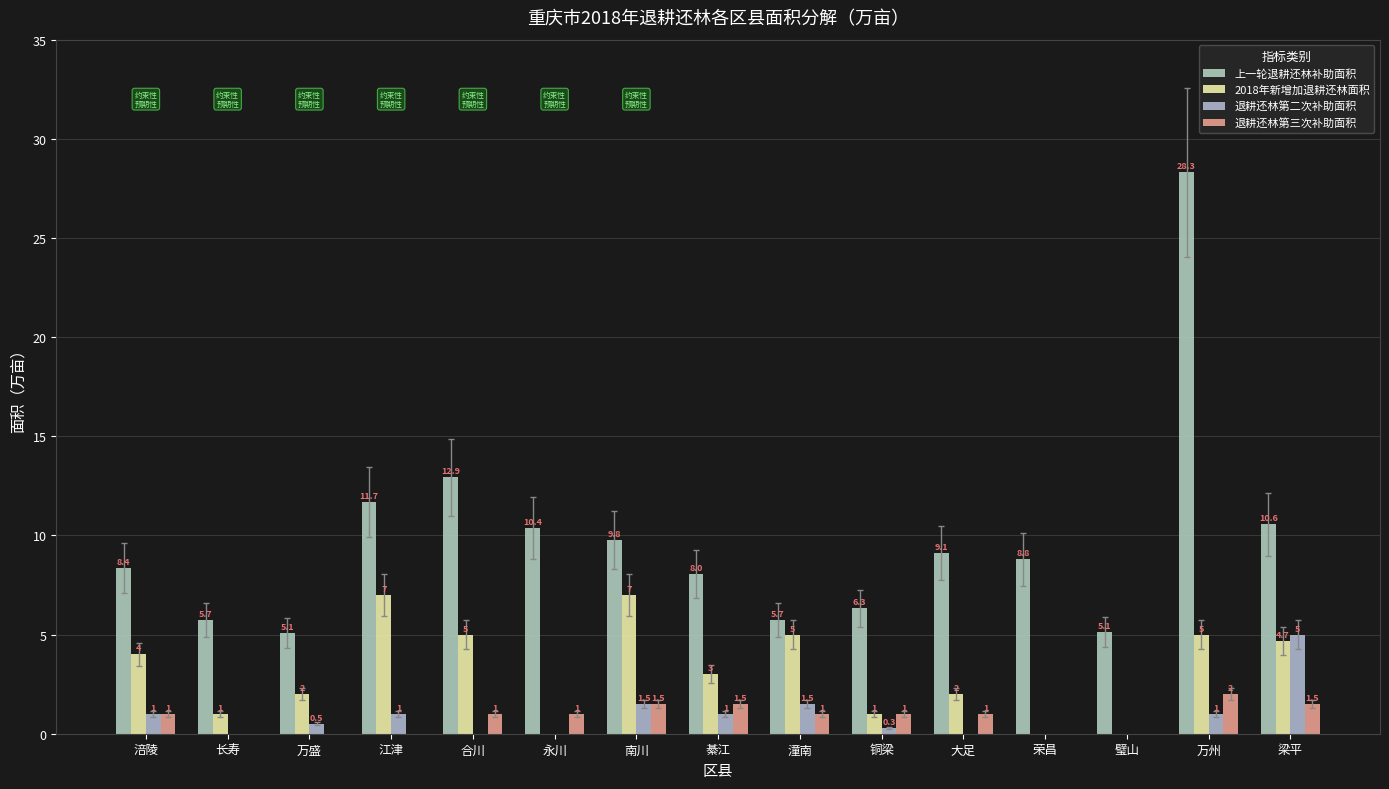

Rank the series by their maximum value, from highest to lowest.

上一轮退耕还林补助面积, 2018年新增加退耕还林面积, 退耕还林第二次补助面积, 退耕还林第三次补助面积